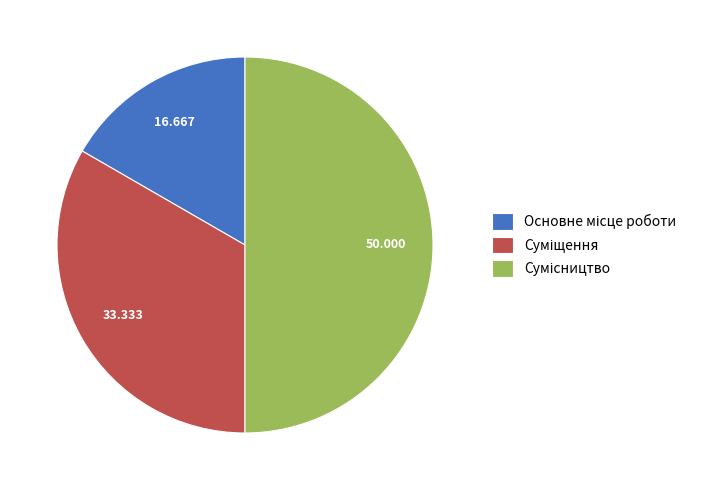

Combined, what portion of the pie is Основне місце роботи and Суміщення?

50.0%